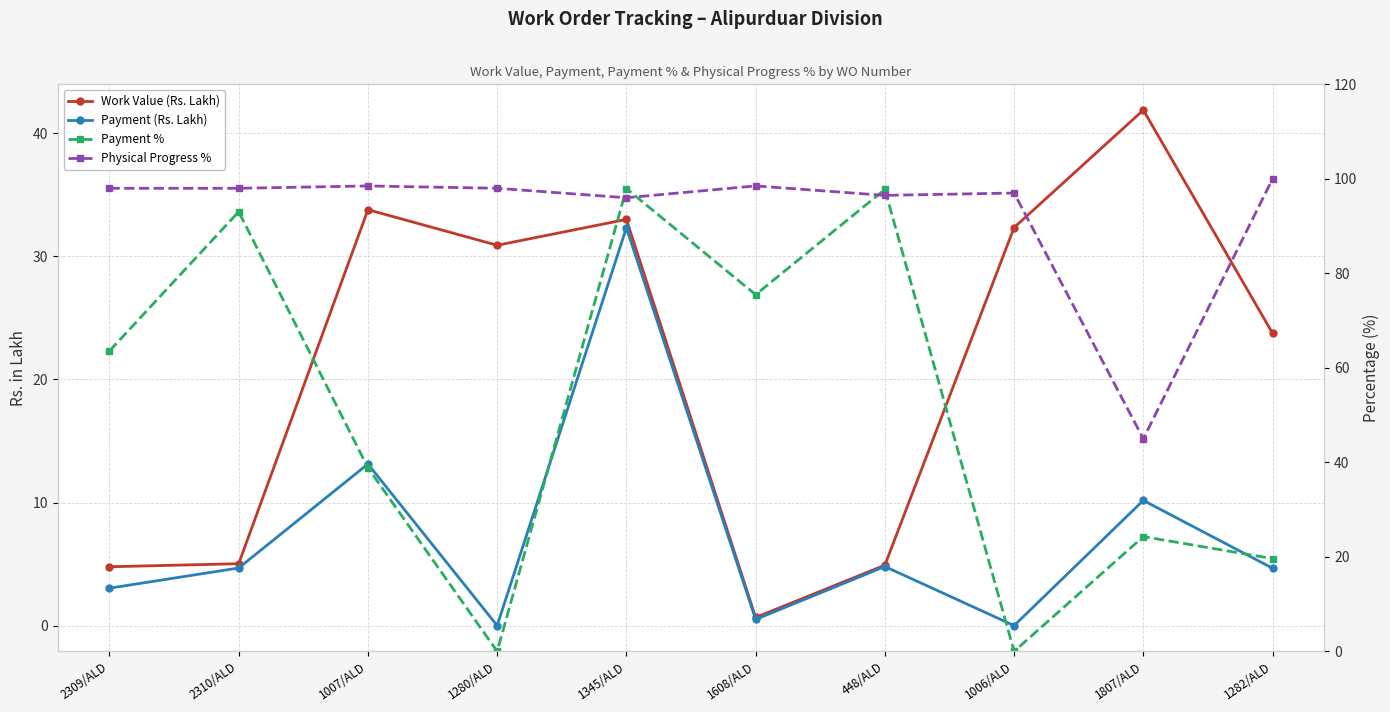

List the labels in order of Work Value (Rs. Lakh) value, smallest first.

1608/ALD, 2309/ALD, 448/ALD, 2310/ALD, 1282/ALD, 1280/ALD, 1006/ALD, 1345/ALD, 1007/ALD, 1807/ALD